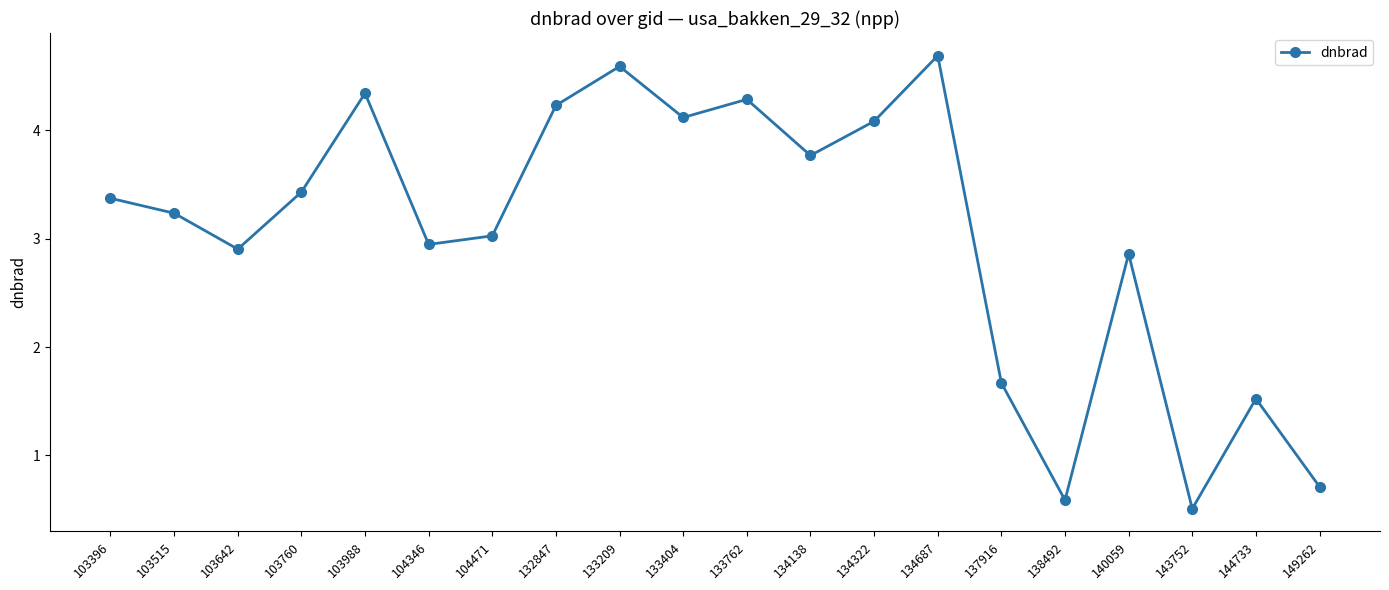

What is the value of the 4th point from the left?

3.4